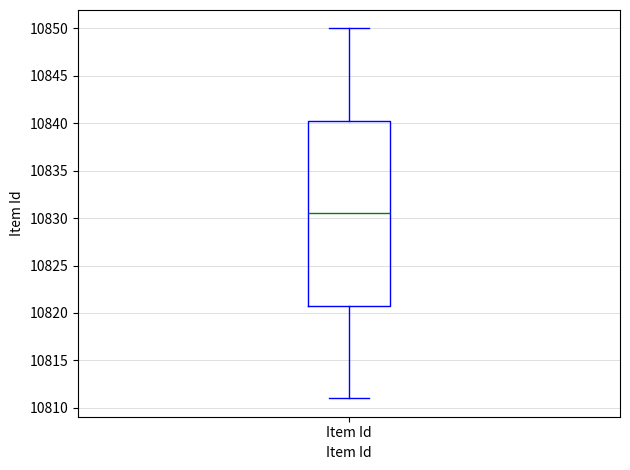

Read this box plot against the y-axis: the position of the median line, the range covered by the box, and the ends of both whiskers. The values are not printed on the chart, so give them approximately, as read against the axis.

median 10830.5, box 10821.0 to 10840.5, whiskers 10811.0 to 10850.0